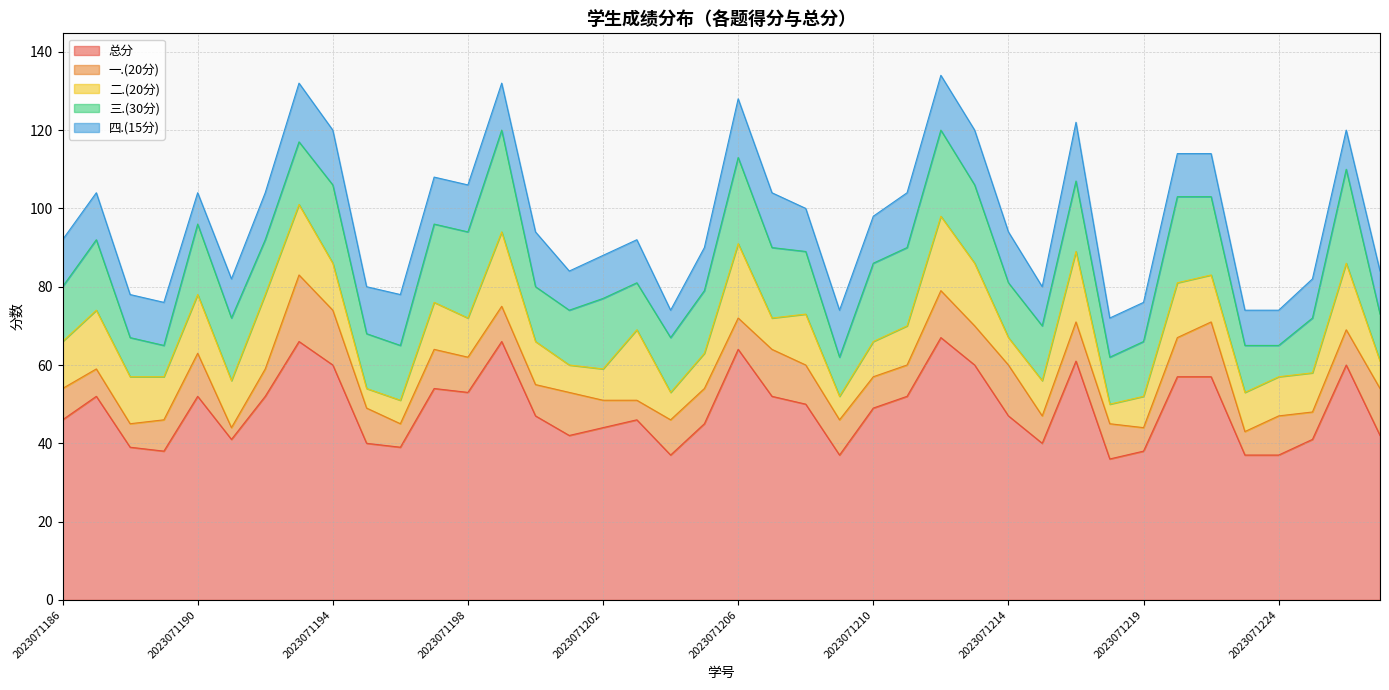

At which label does 四.(15分) reach its peak?

2023071193